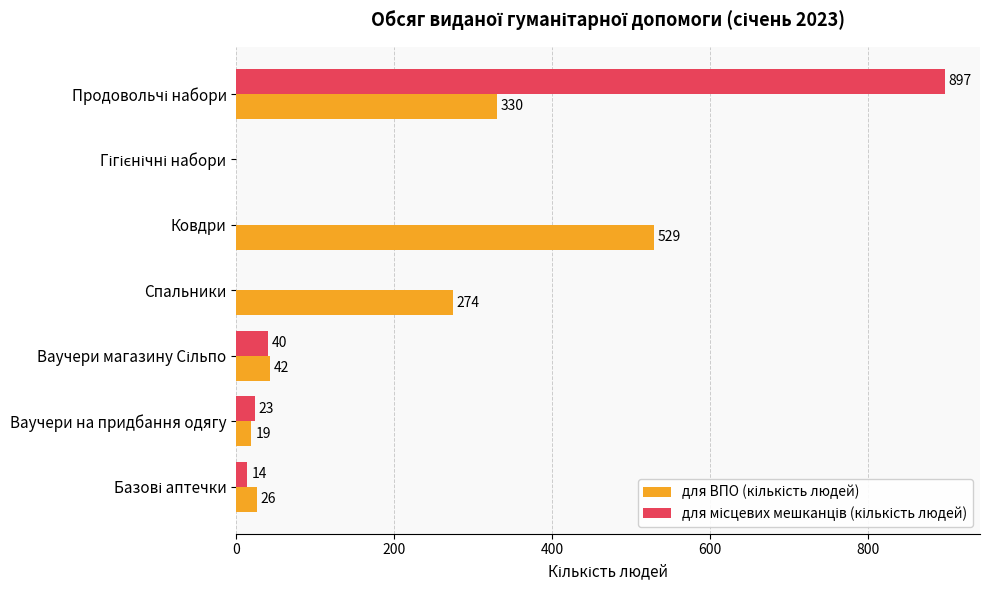

What is the total value across all series at Ковдри?

529